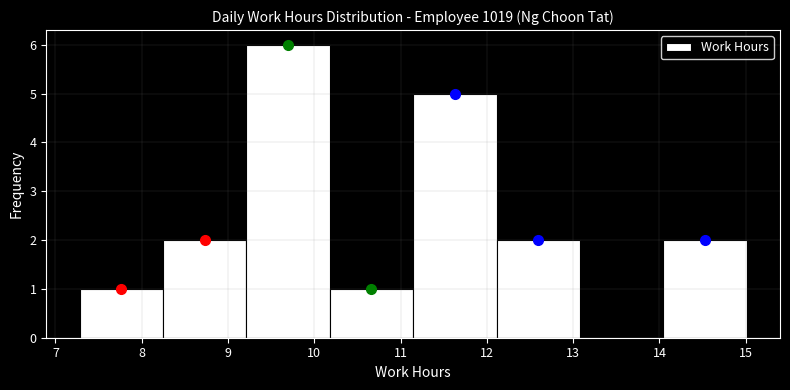

Reading left to right, list every bar in this chart as the range it spans on the x-axis followed by its height. Neither the bar edges nor the heights are printed on the chart, so give them approximately, as read against the axes.

7.3 to 8.2: 1
8.2 to 9.2: 2
9.2 to 10.2: 6
10.2 to 11.1: 1
11.1 to 12.1: 5
12.1 to 13.1: 2
13.1 to 14.0: 0
14.0 to 15.0: 2